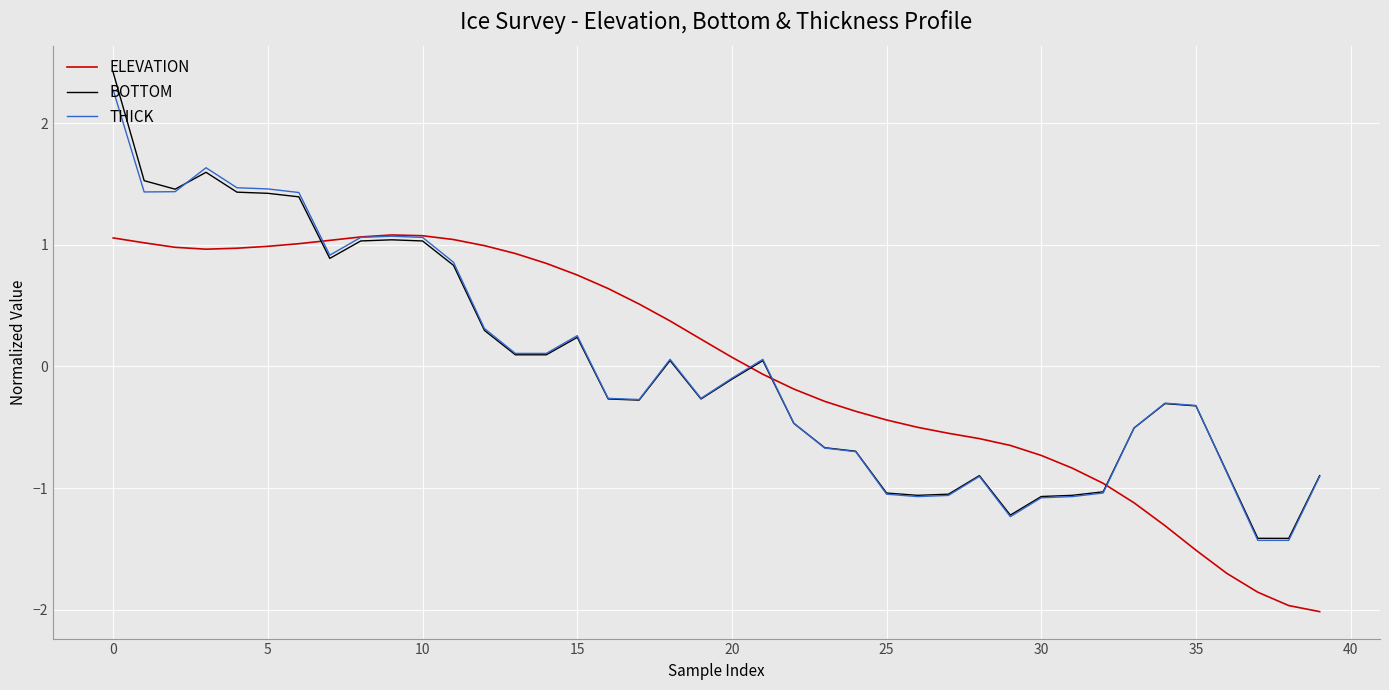

Which series has the largest range (max minus min)?

BOTTOM